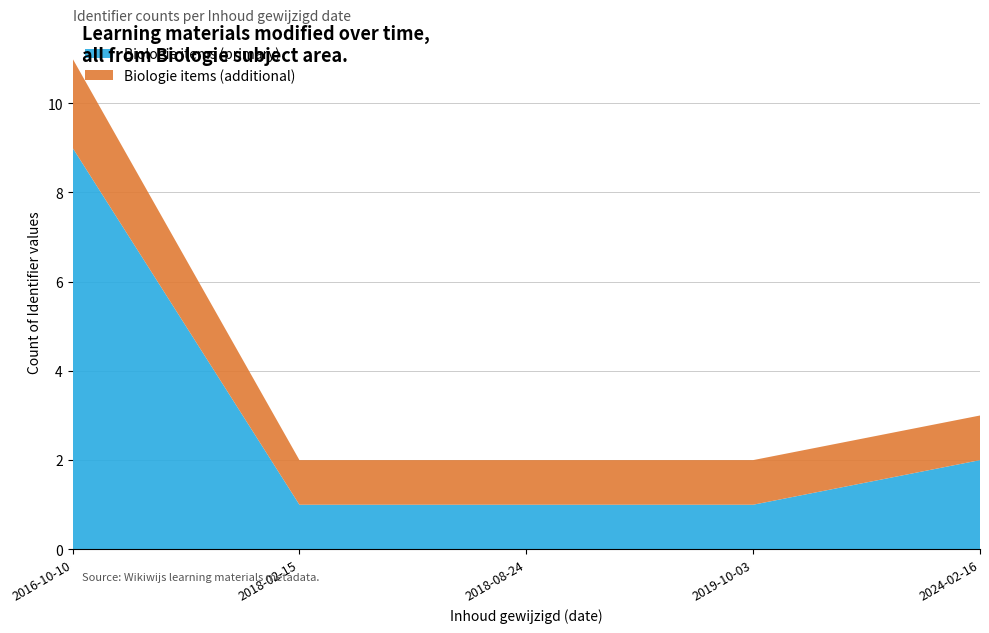

At which label is Biologie items (primary) closest to 5?

2024-02-16